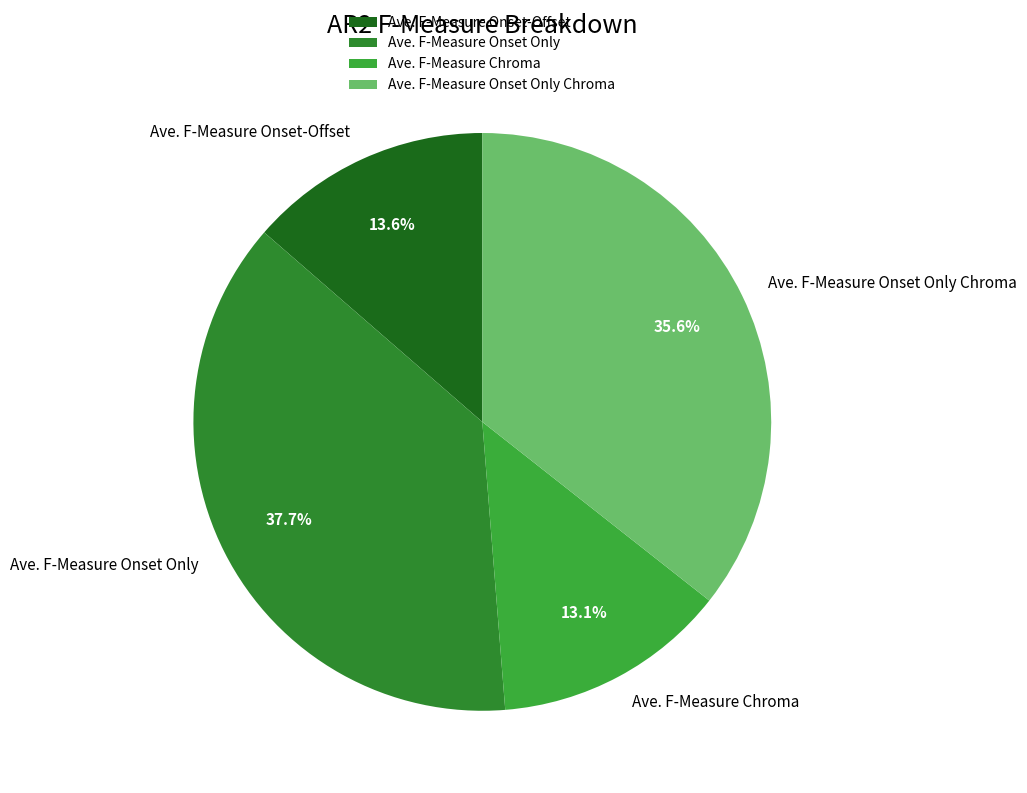

What is the total percentage of Ave. F-Measure Onset-Offset and Ave. F-Measure Onset Only Chroma?

49.2%